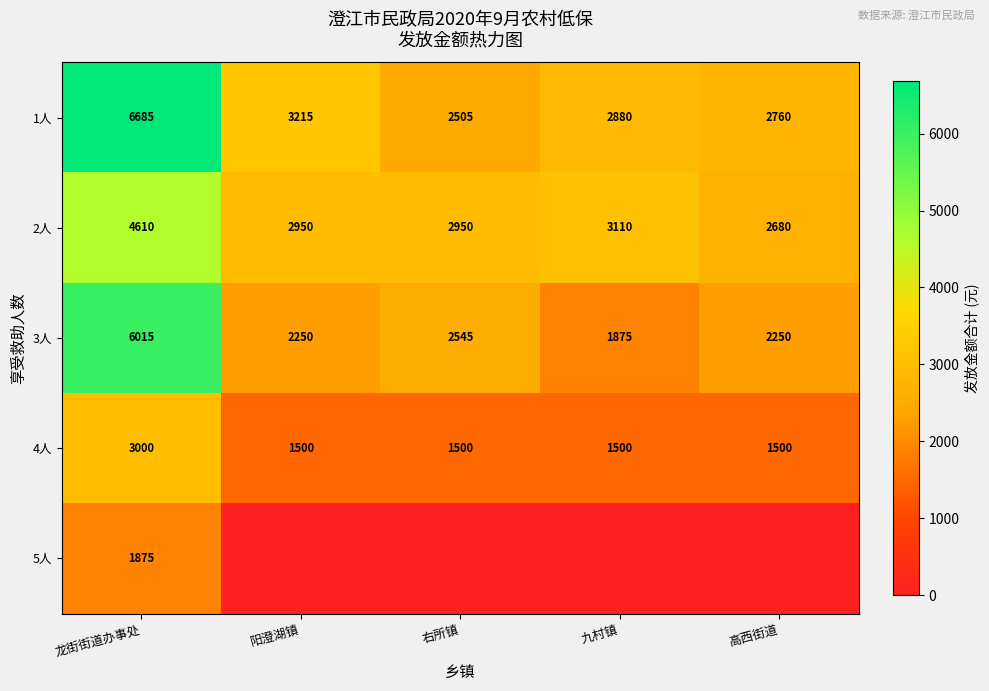

What is the average value of the 1人 series?

3609